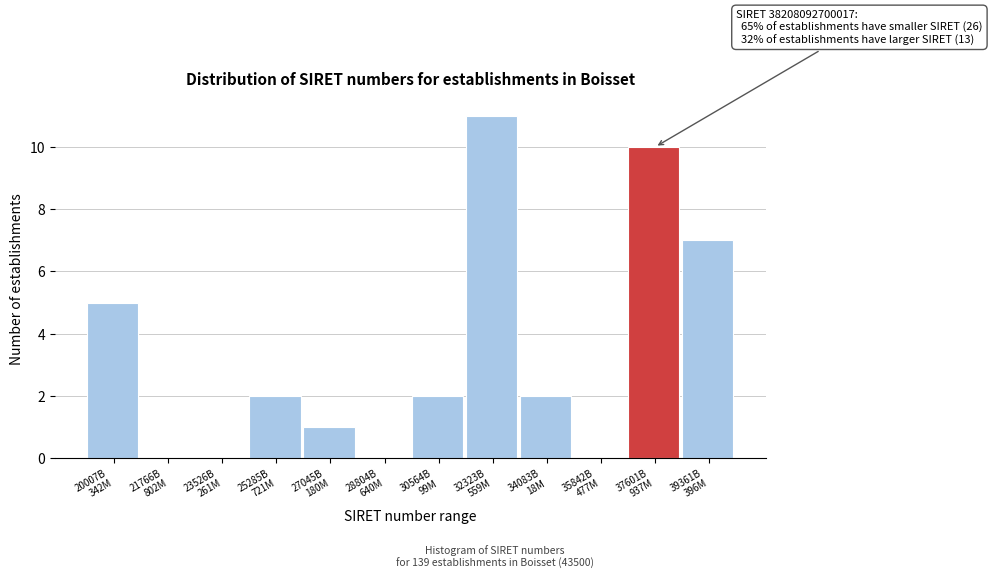

What is the maximum value shown in the chart?

11